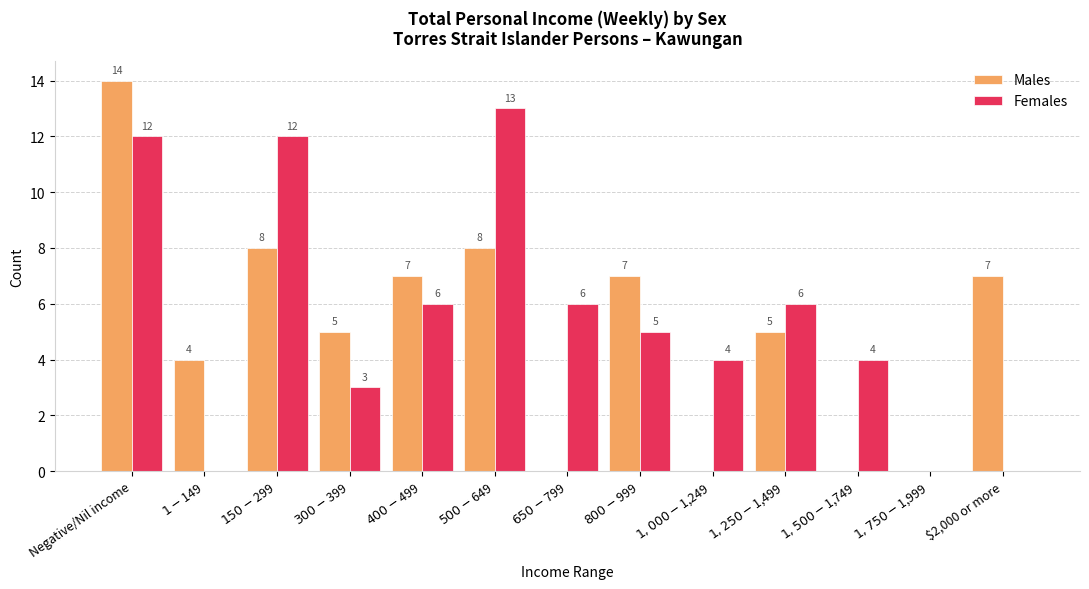

Is it true that Males equals 0 at $650-$799?

True